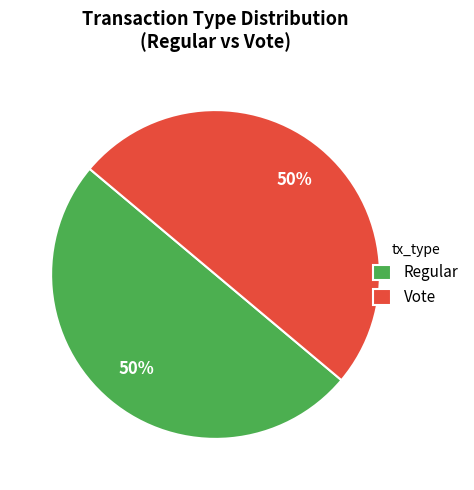

Is it true that Vote is 50% of the pie?

True